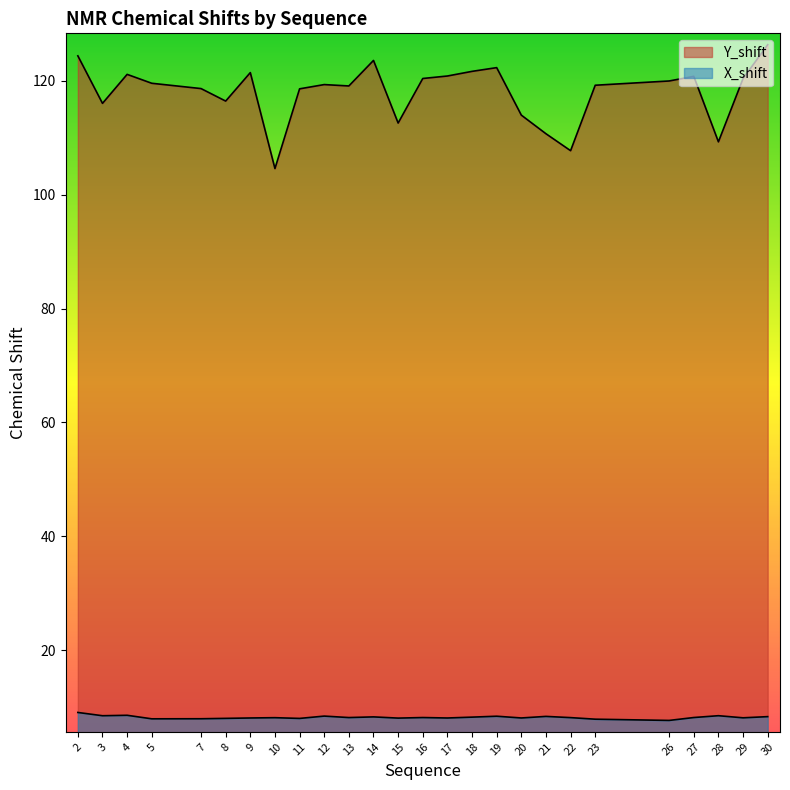

Where is the first local minimum for Y_shift?

3